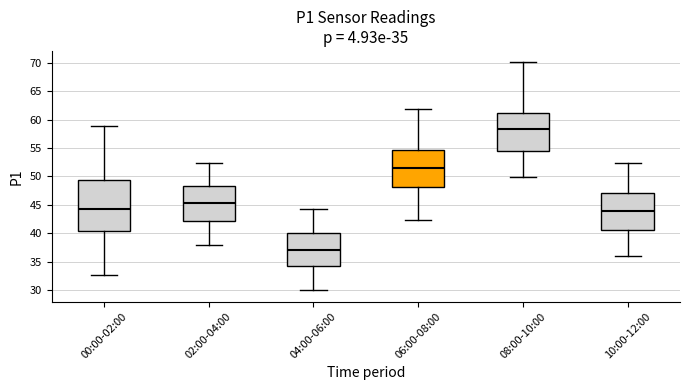

Which box has the lowest median line?

04:00-06:00